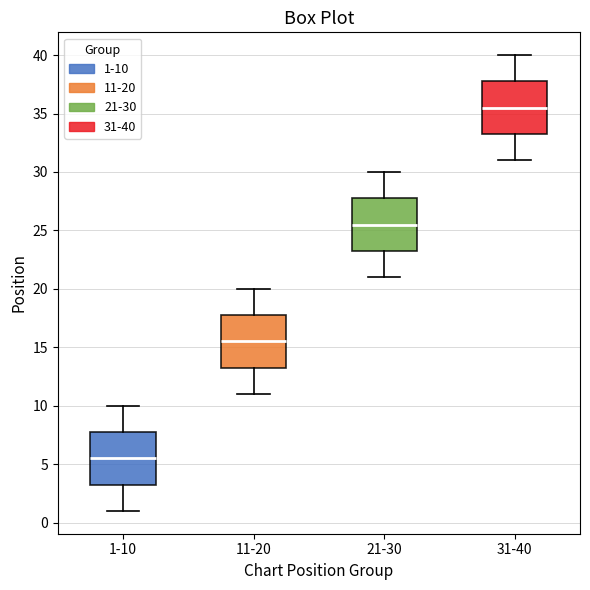

Reading left to right, transcribe this box plot: for each box, give where its median line is, the range the box spans, and where its two whiskers end, as read against the y-axis. The values are not printed on the chart, so give them approximately, as read against the axis.

1-10: median 5.5, box 3.5 to 8.0, whiskers 1.0 to 10.0
11-20: median 15.5, box 13.5 to 18.0, whiskers 11.0 to 20.0
21-30: median 25.5, box 23.5 to 28.0, whiskers 21.0 to 30.0
31-40: median 35.5, box 33.5 to 38.0, whiskers 31.0 to 40.0